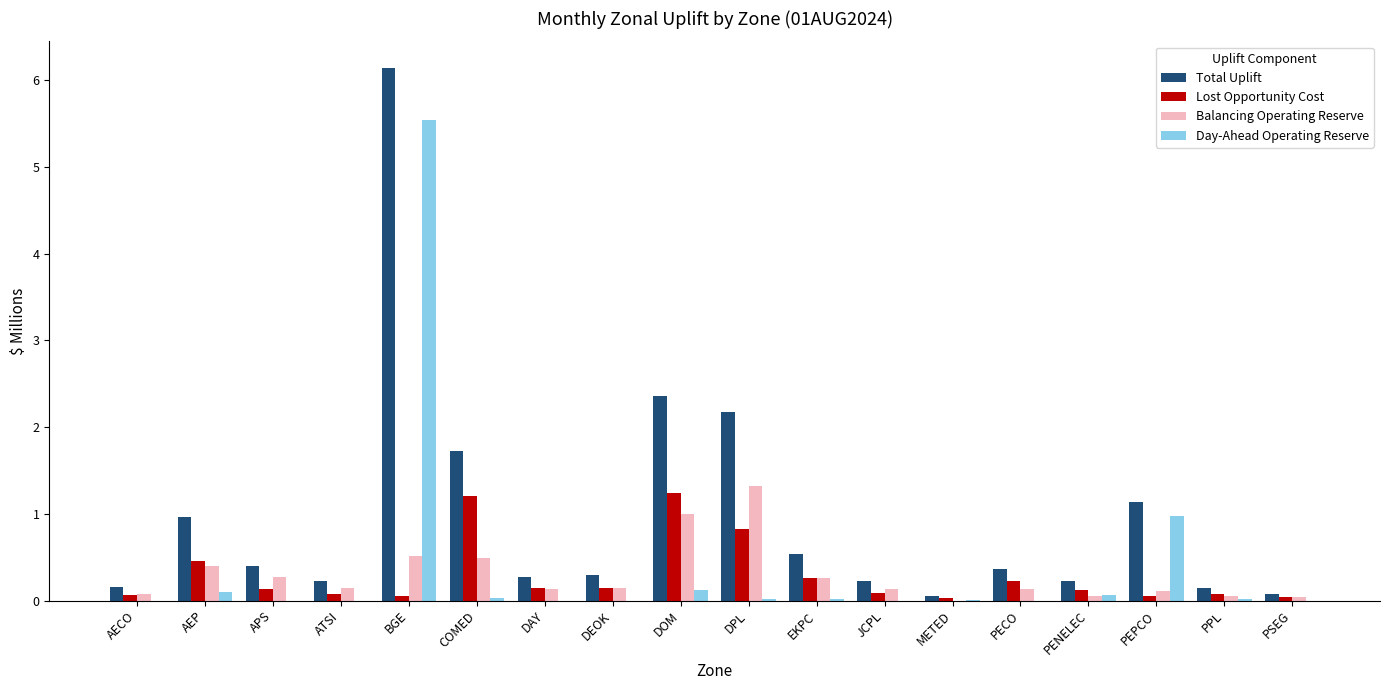

How many data points in Balancing Operating Reserve are above 0?

17